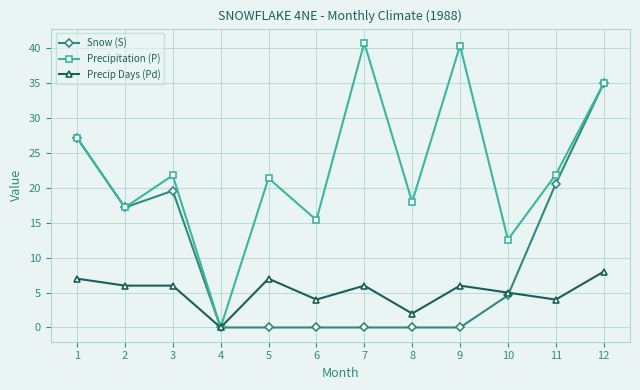

True or false: Precipitation (P) has more than 1 points higher than both neighbors.

True